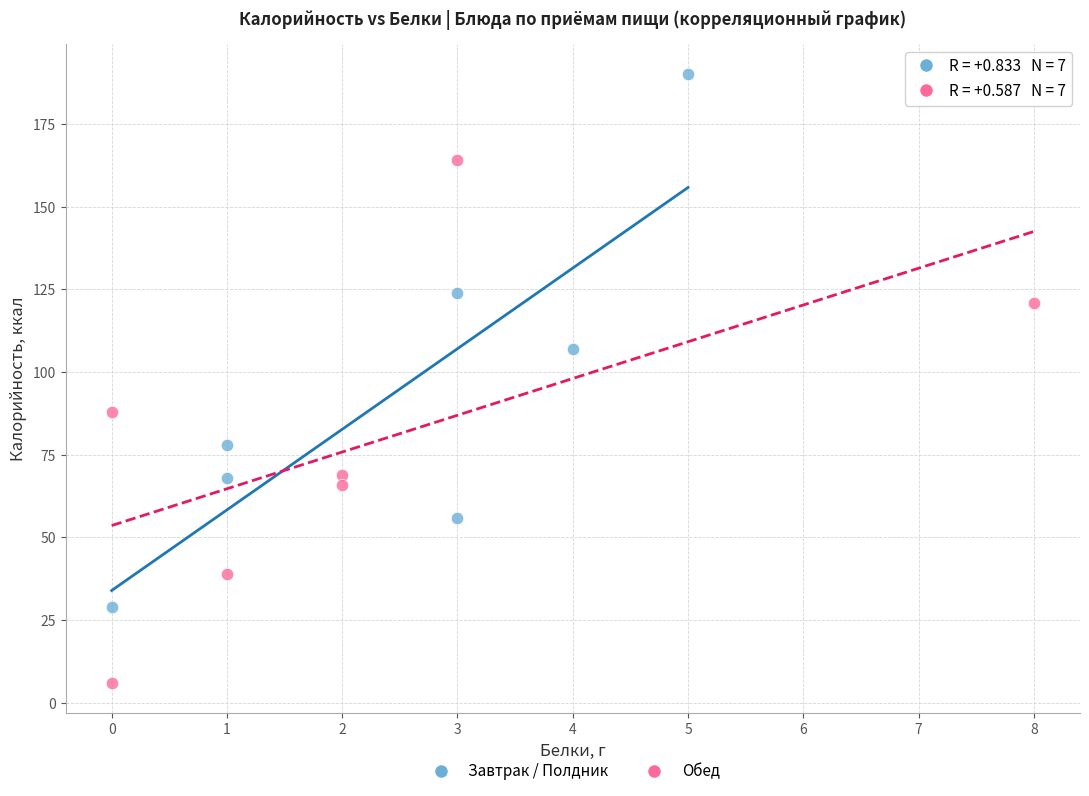

Which series contains the highest Y value?

Завтрак / Полдник